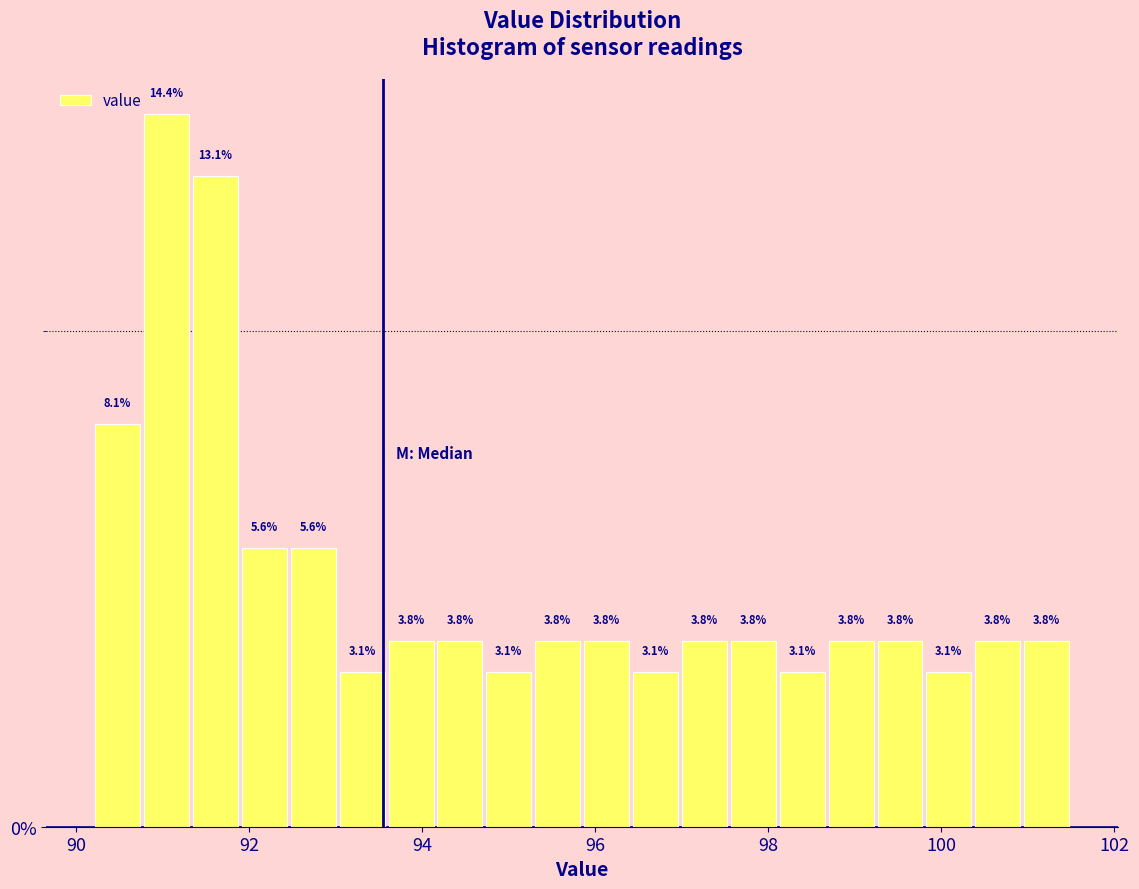

Read against the x-axis, roughly where is the centre of the tallest bar?

91.0